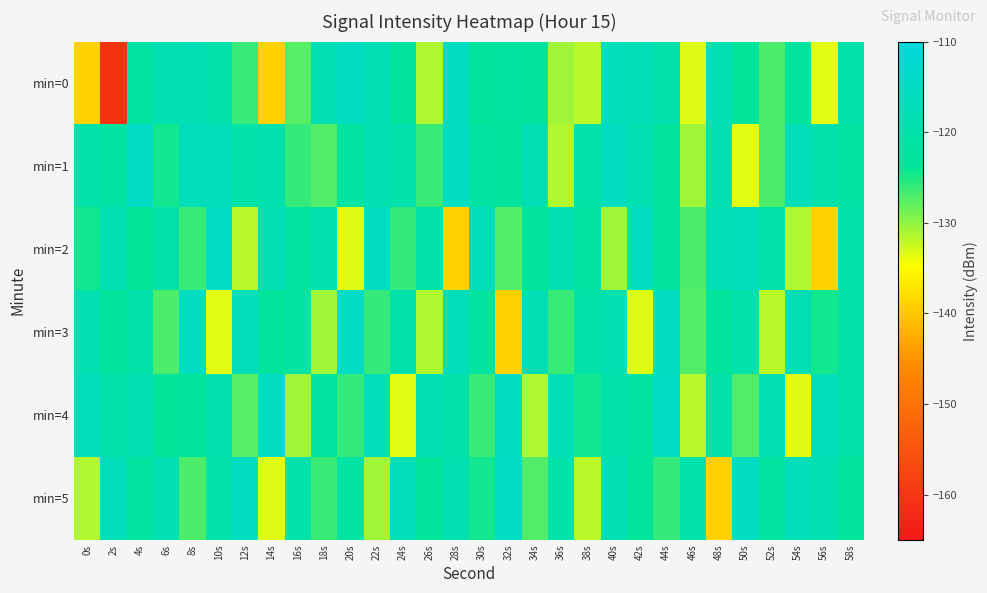

Which series has the widest spread of values?

min=0